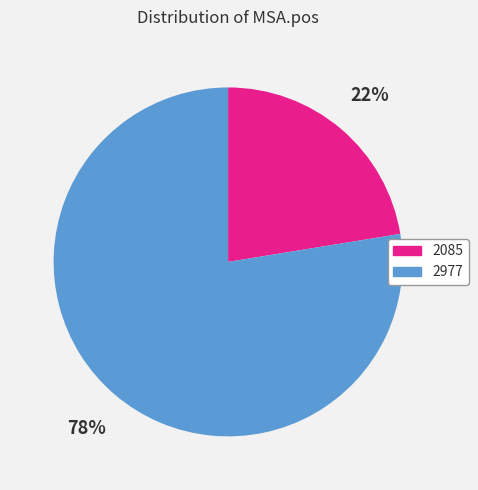

Approximately how many times larger is the value at 2085 compared to 2977?

0.3